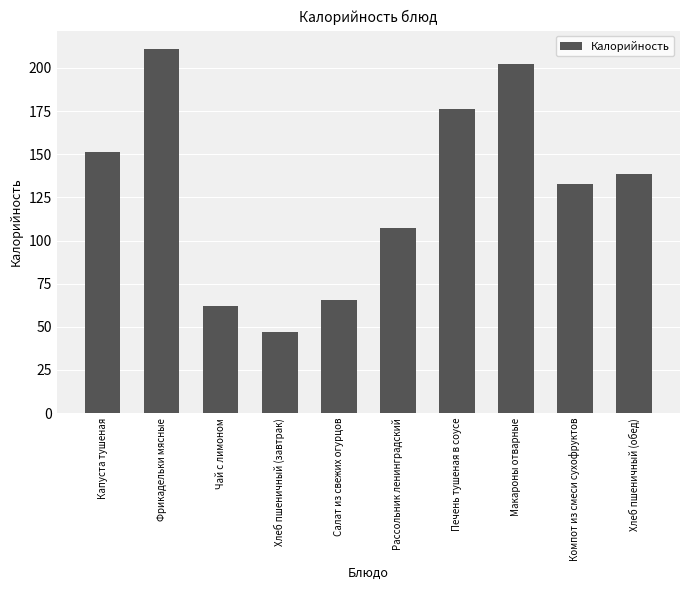

What is the minimum value shown in the chart?

46.8